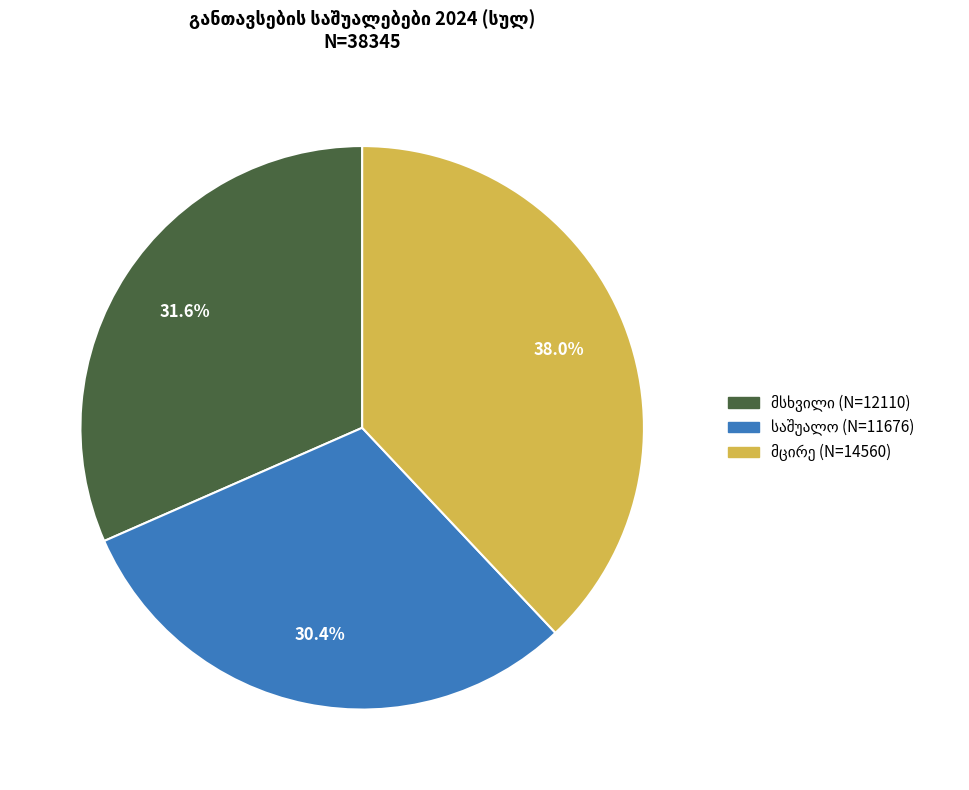

Is there any slice that represents more than half of the pie?

No